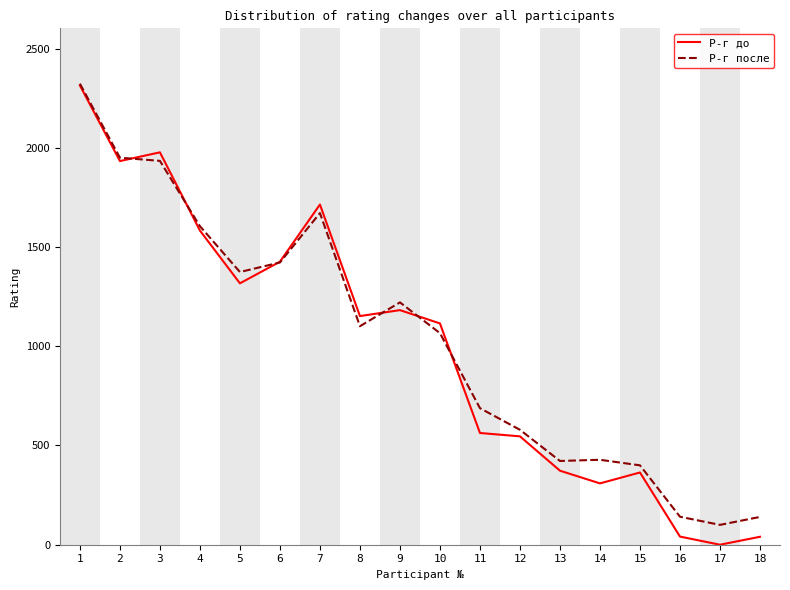

Which series changed the most between 2 and 15?

Р-г до